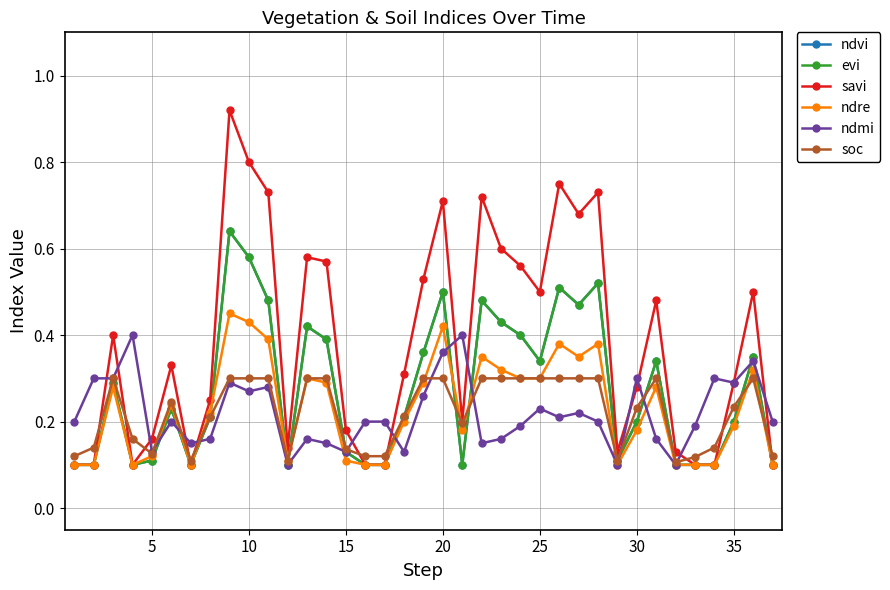

At how many categories does at least one series exceed 0?

37